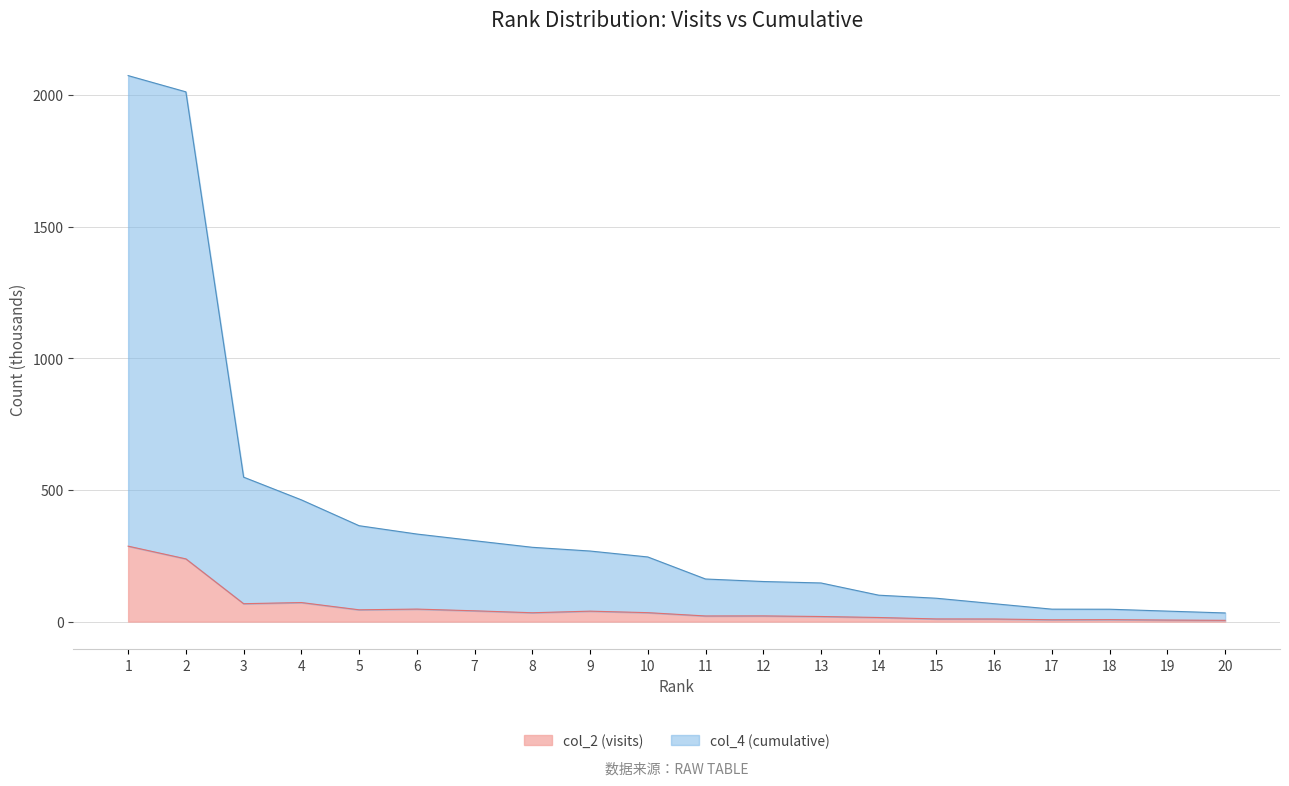

At which category does the chart reach its minimum across all series?

20